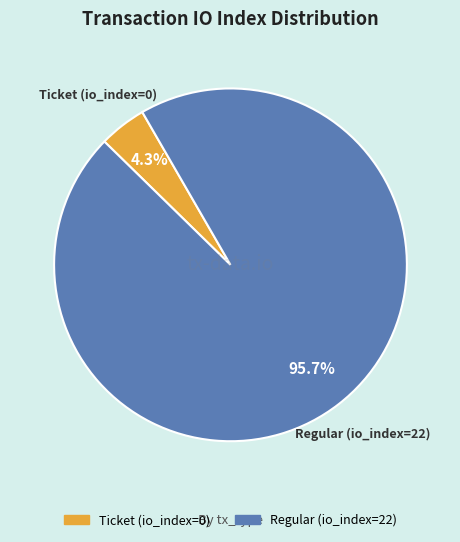

Between Ticket (io_index=0) and Regular (io_index=22), which is larger?

Regular (io_index=22)